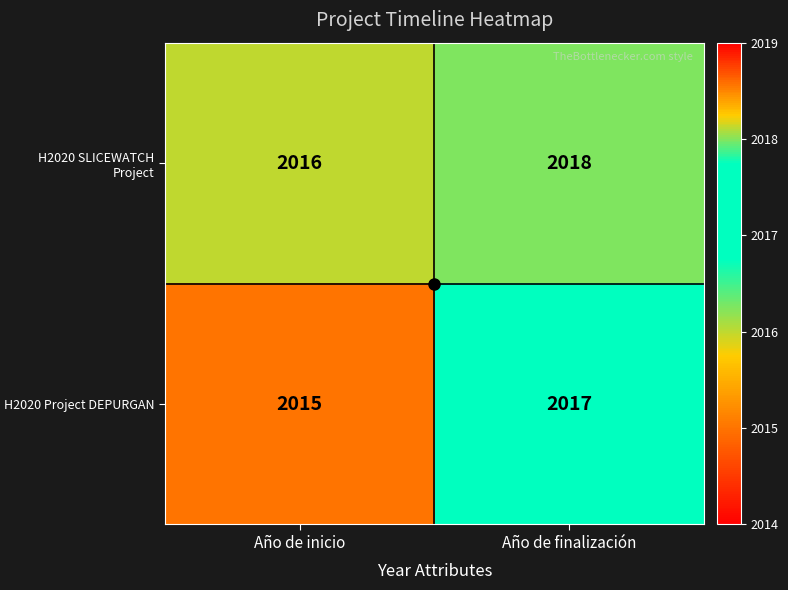

What is the sum of the H2020 SLICEWATCH Project values at Año de inicio and Año de finalización?

4034